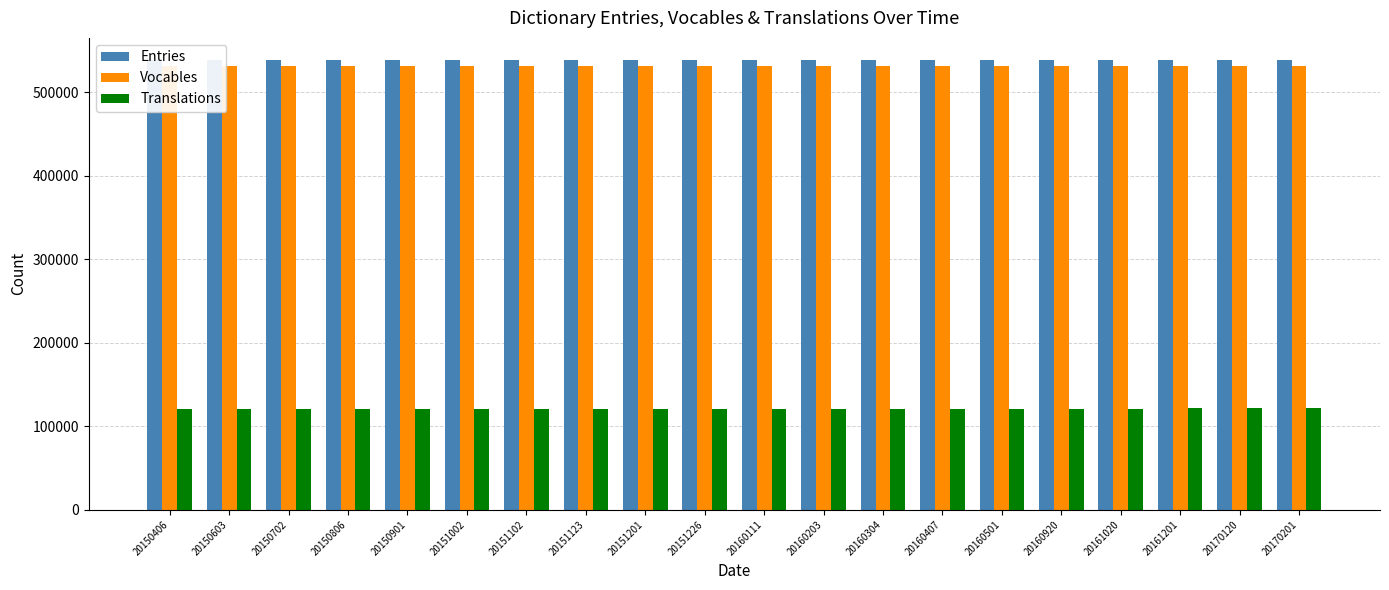

Which has a higher value, 20160203 or 20160304?

20160304